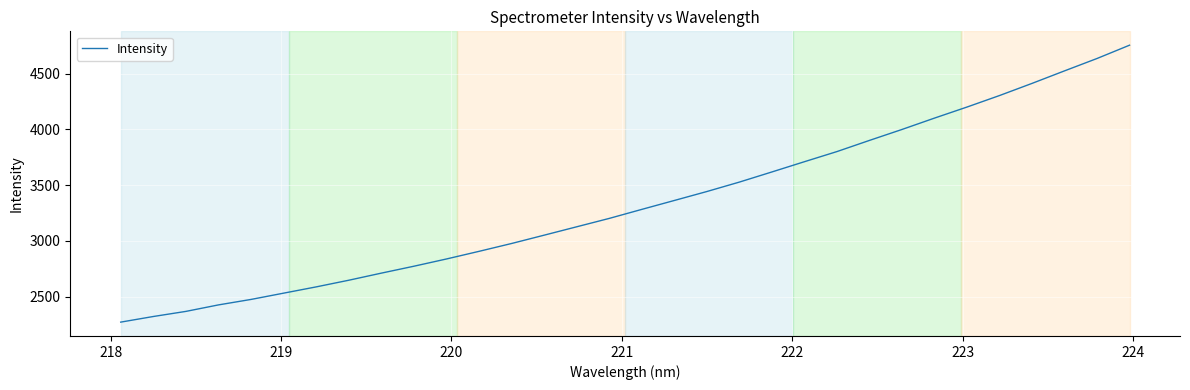

What is the minimum value shown in the chart?

2270.8